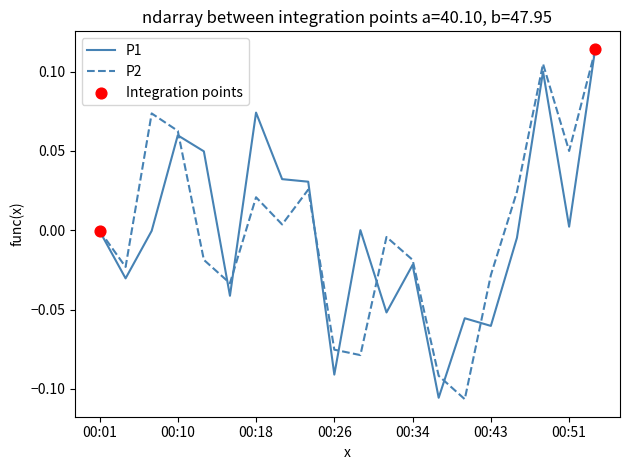

How many lines are shown in the chart?

2